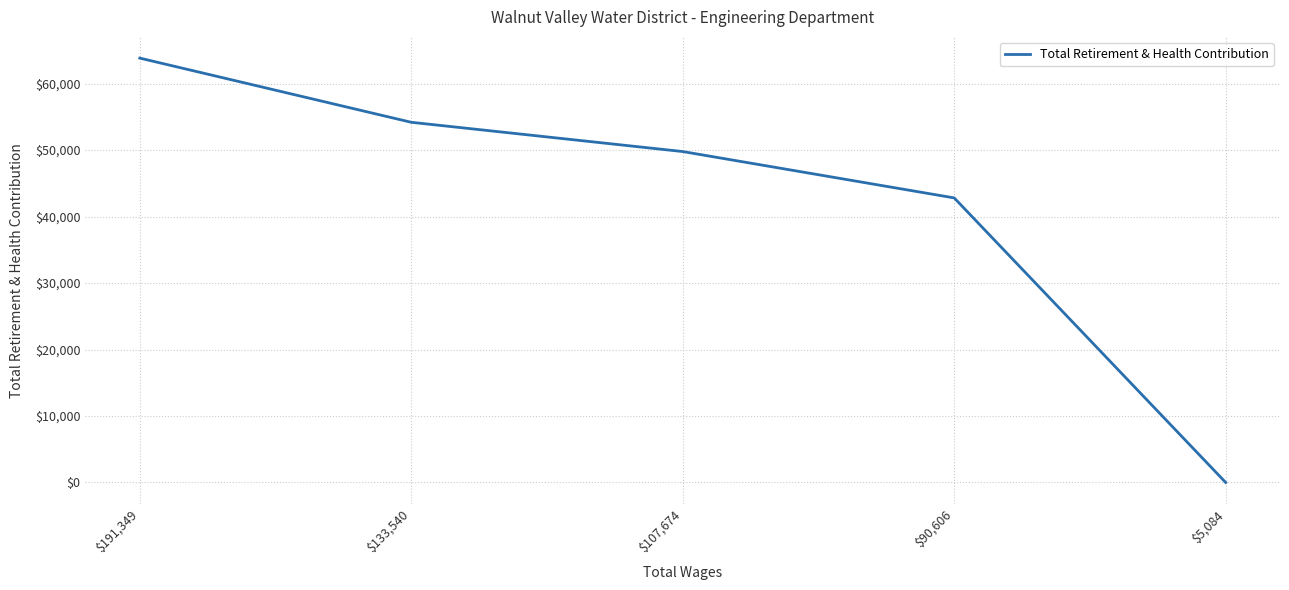

True or false: there are more than 1 points higher than both neighbors.

False